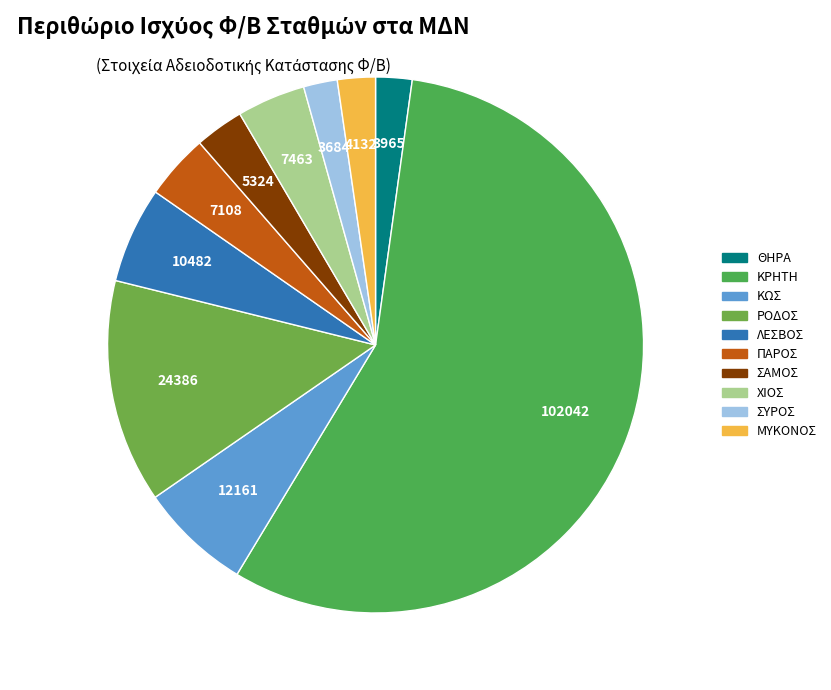

True or false: ΧΙΟΣ accounts for 4% of the total.

True